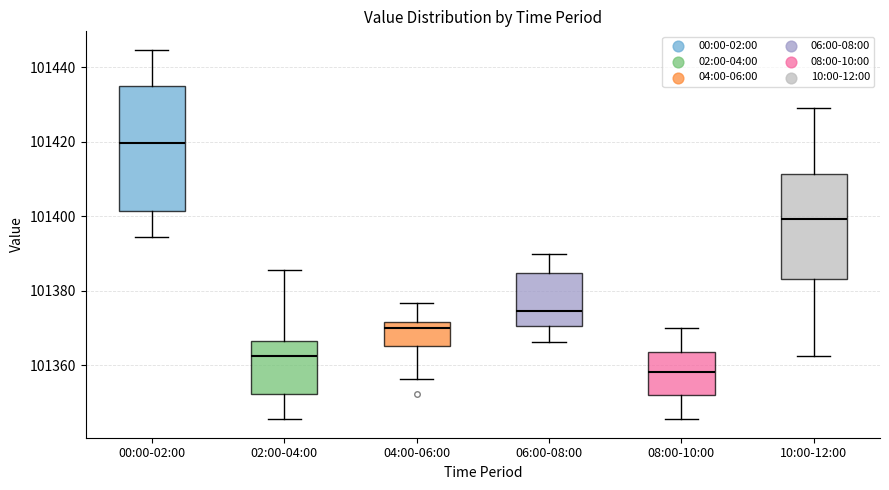

Which box's median line is the lowest?

08:00-10:00